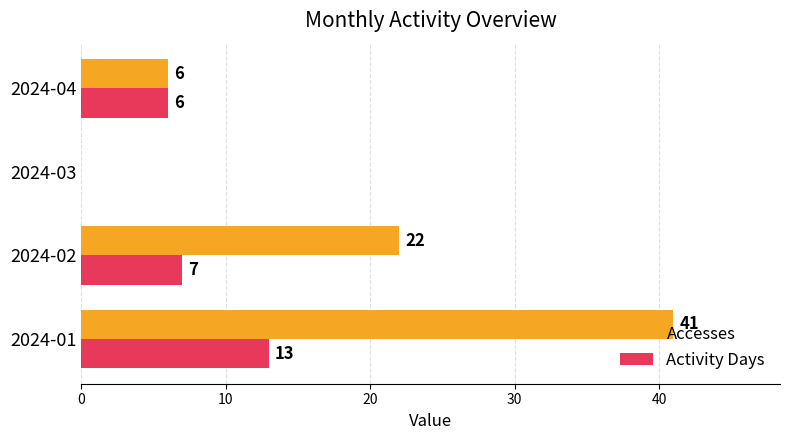

What is the sum of all Accesses values?

69